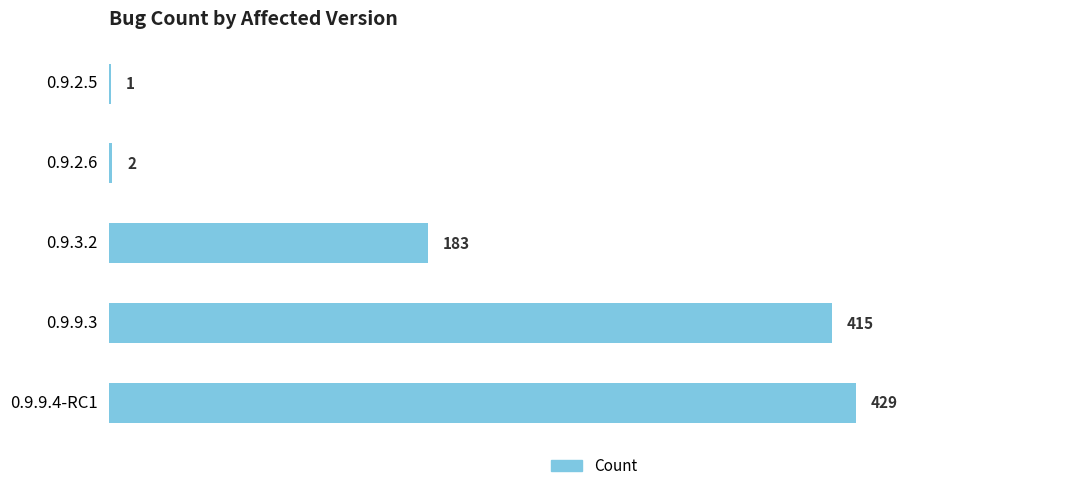

What is the ratio of the value at 0.9.3.2 to the value at 0.9.2.5?

183.0